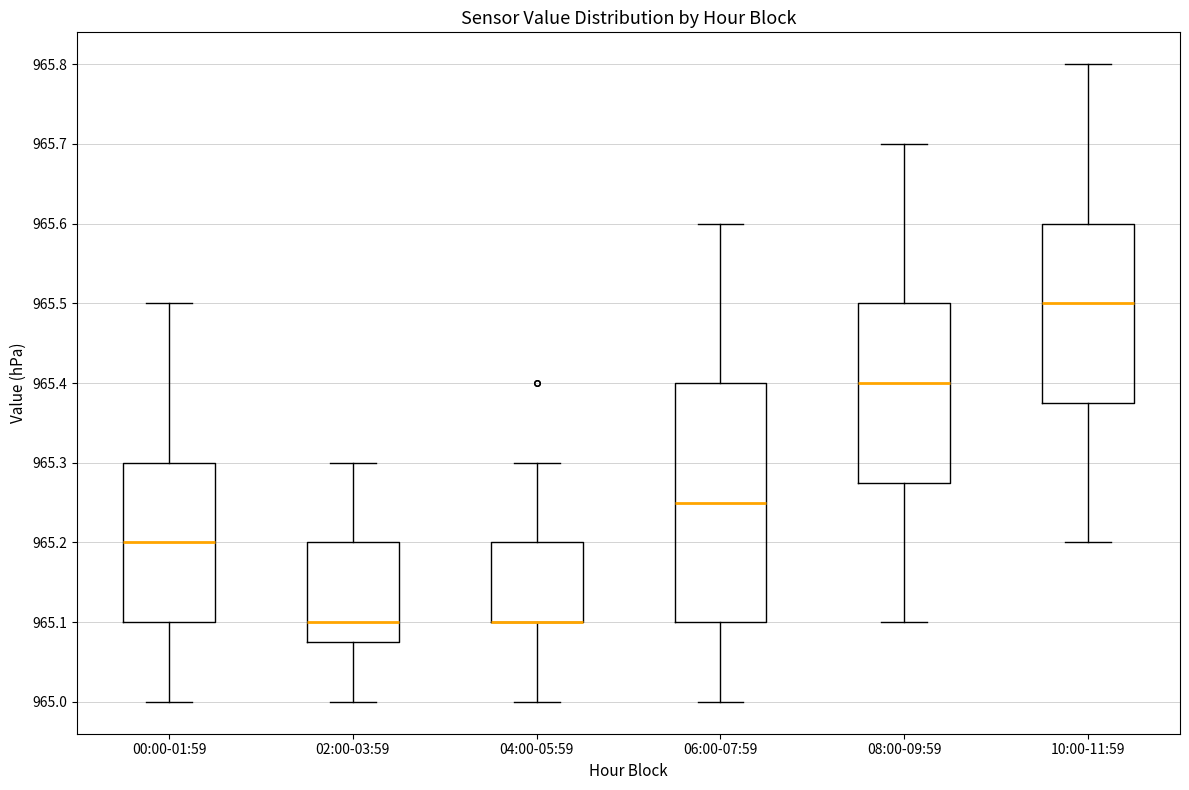

Which box is the tallest, from its lower edge to its upper edge?

06:00-07:59